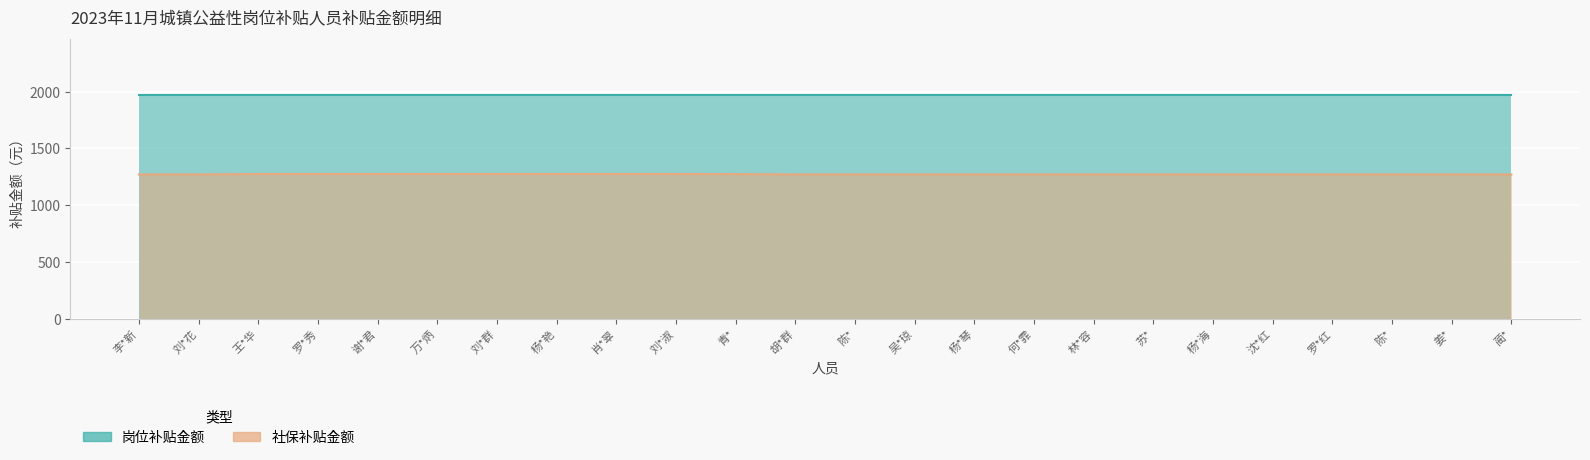

Count the number of categories in the chart.

24